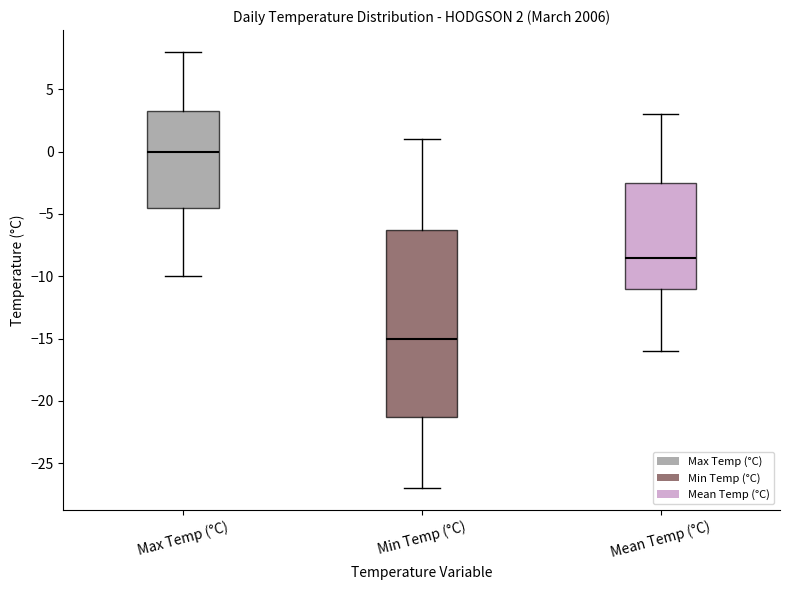

Which box is the tallest, from its lower edge to its upper edge?

Min Temp (°C)